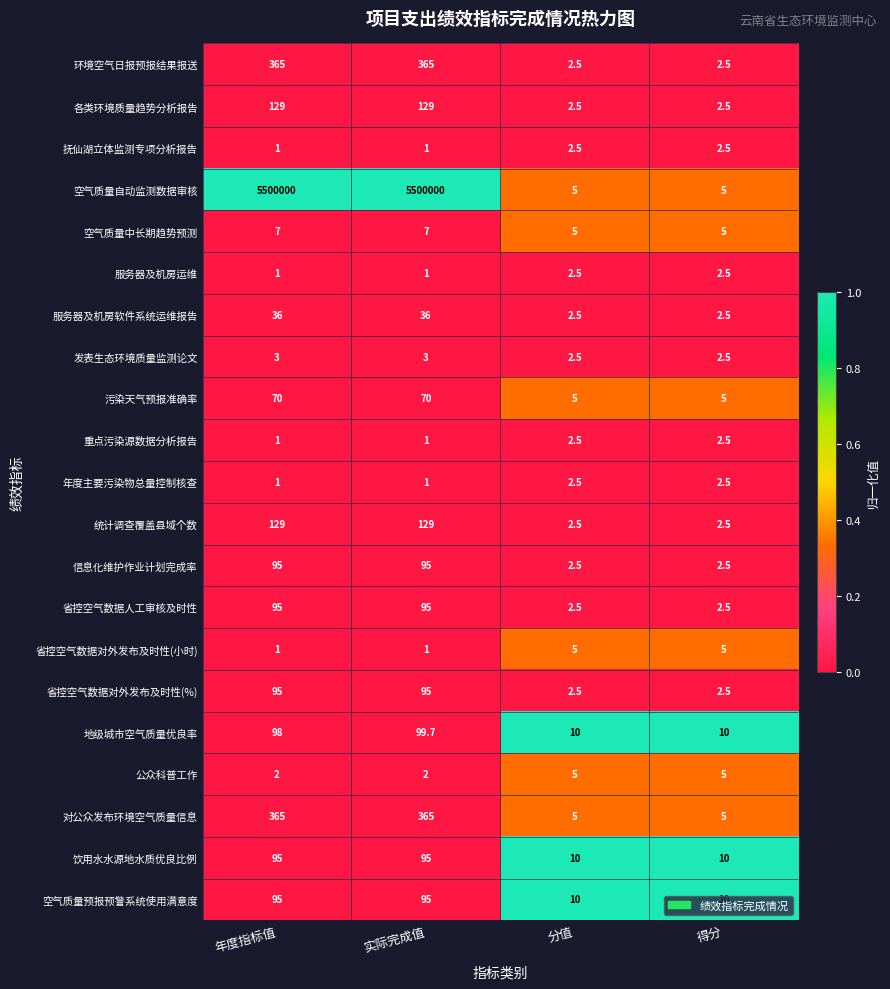

Is it true that 各类环境质量趋势分析报告 equals 2.5 at 分值?

True